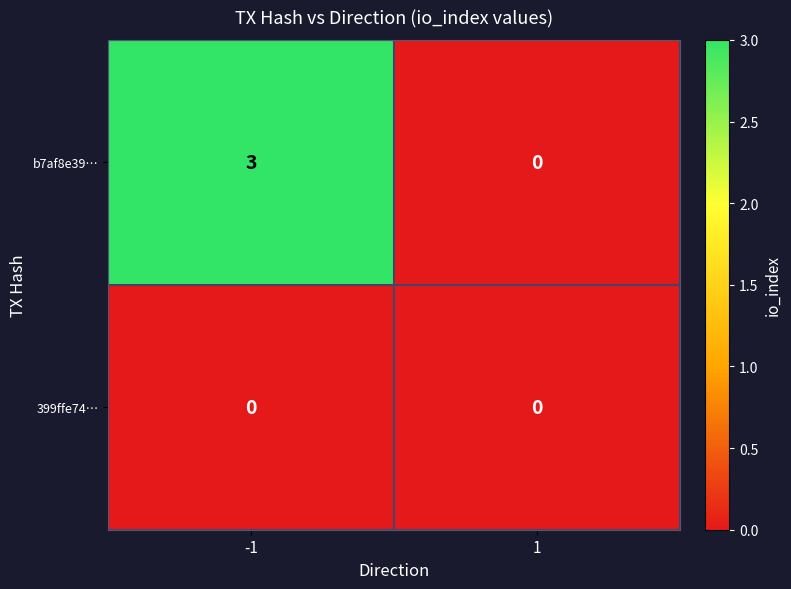

What is the spread (max minus min) of values at -1?

3